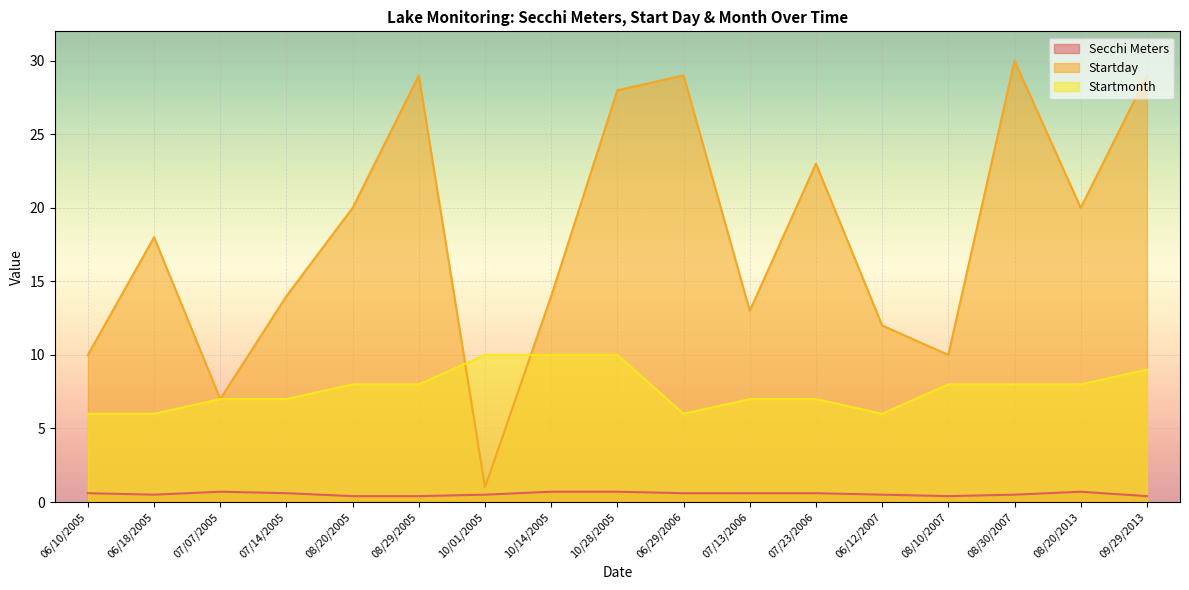

What is the label of the 14th point from the left?

08/10/2007